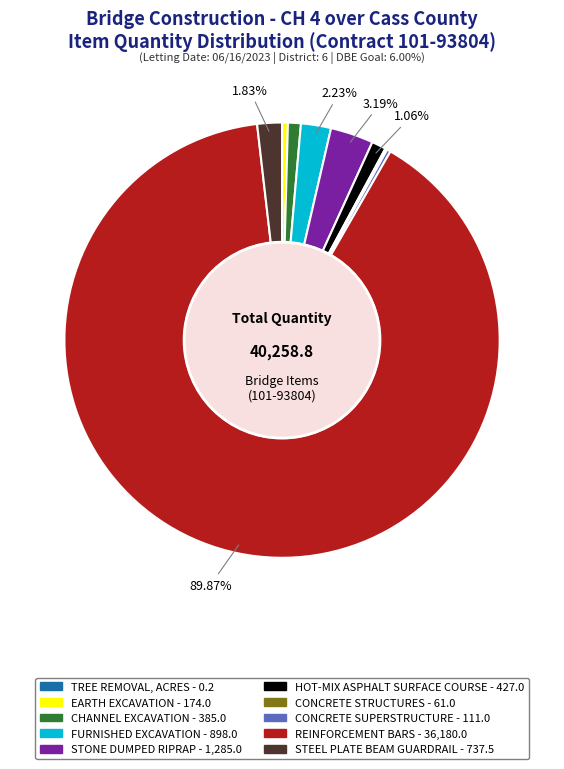

Which category has the biggest portion of the pie?

REINFORCEMENT BARS